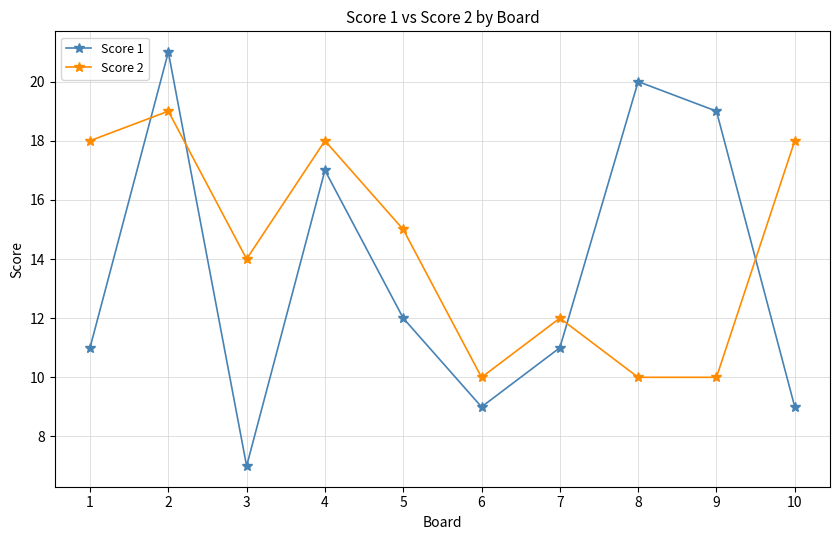

What is the average value of the Score 1 series?

14